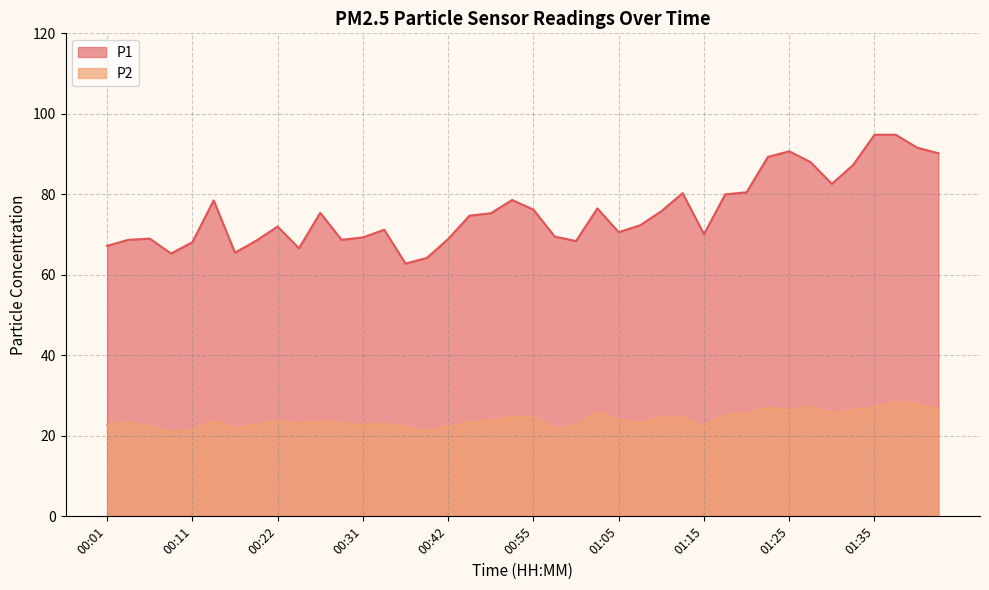

Read the P2 value at 00:24.

23.1